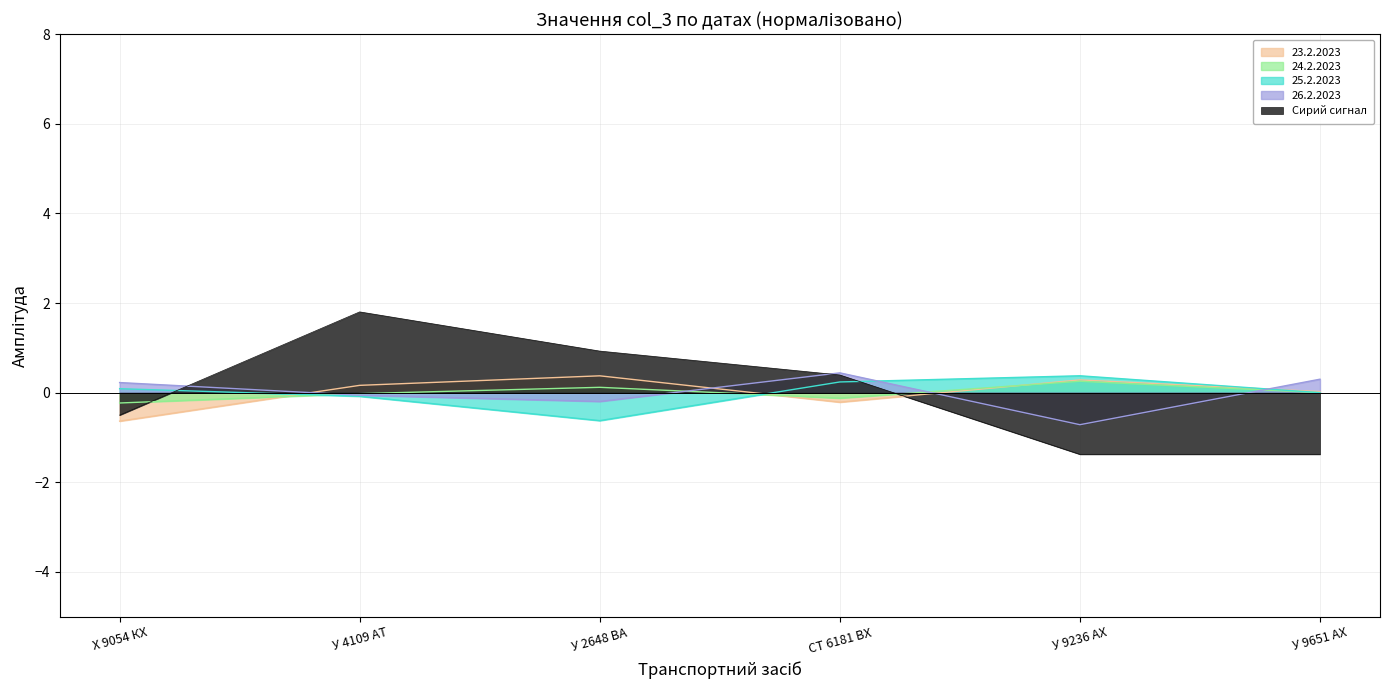

What is the smallest value displayed?

-1.4